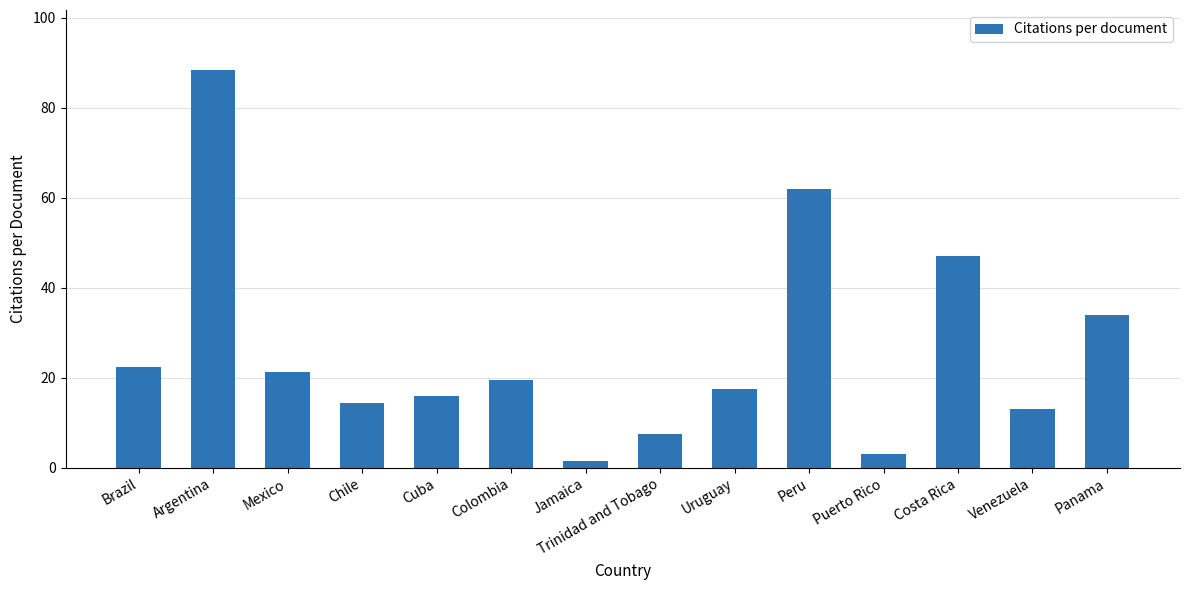

What is the difference between the values at Chile and Brazil?

7.8